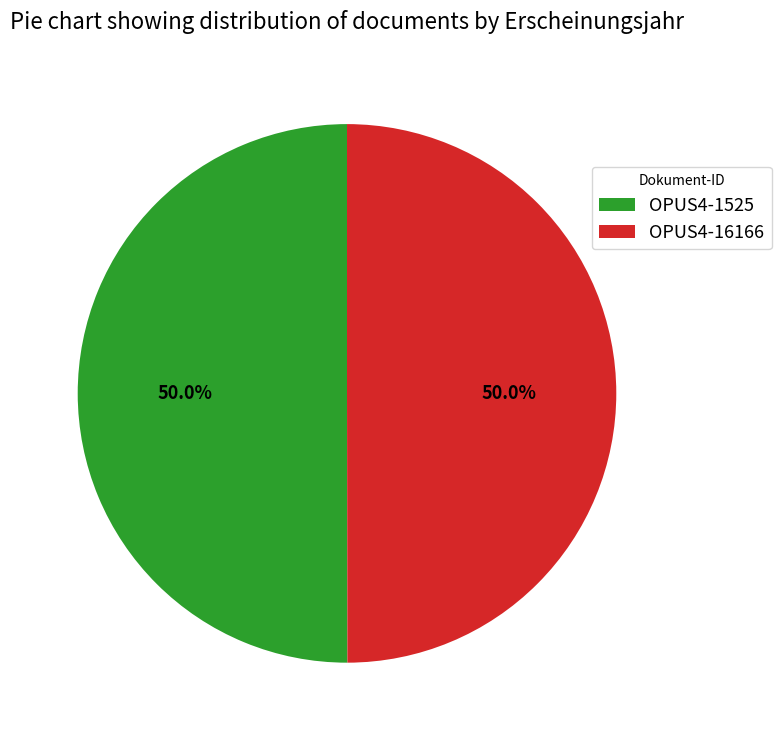

What is the ratio of the value at OPUS4-1525 to the value at OPUS4-16166?

1.0